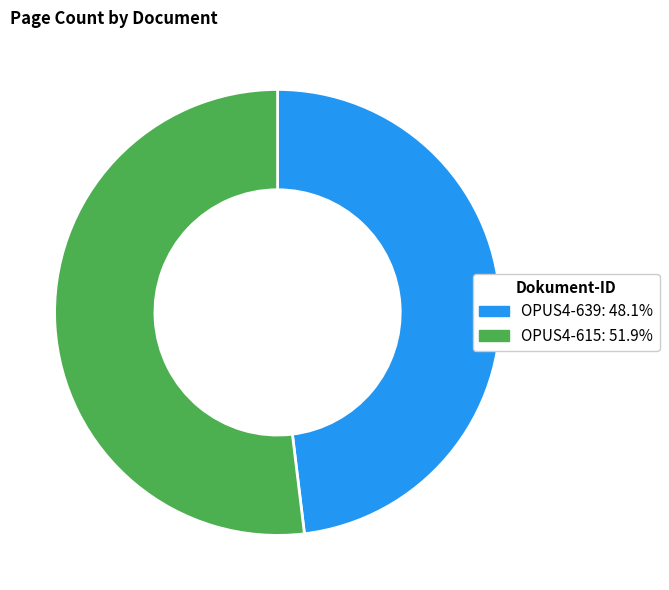

How many slices are in this pie chart?

2